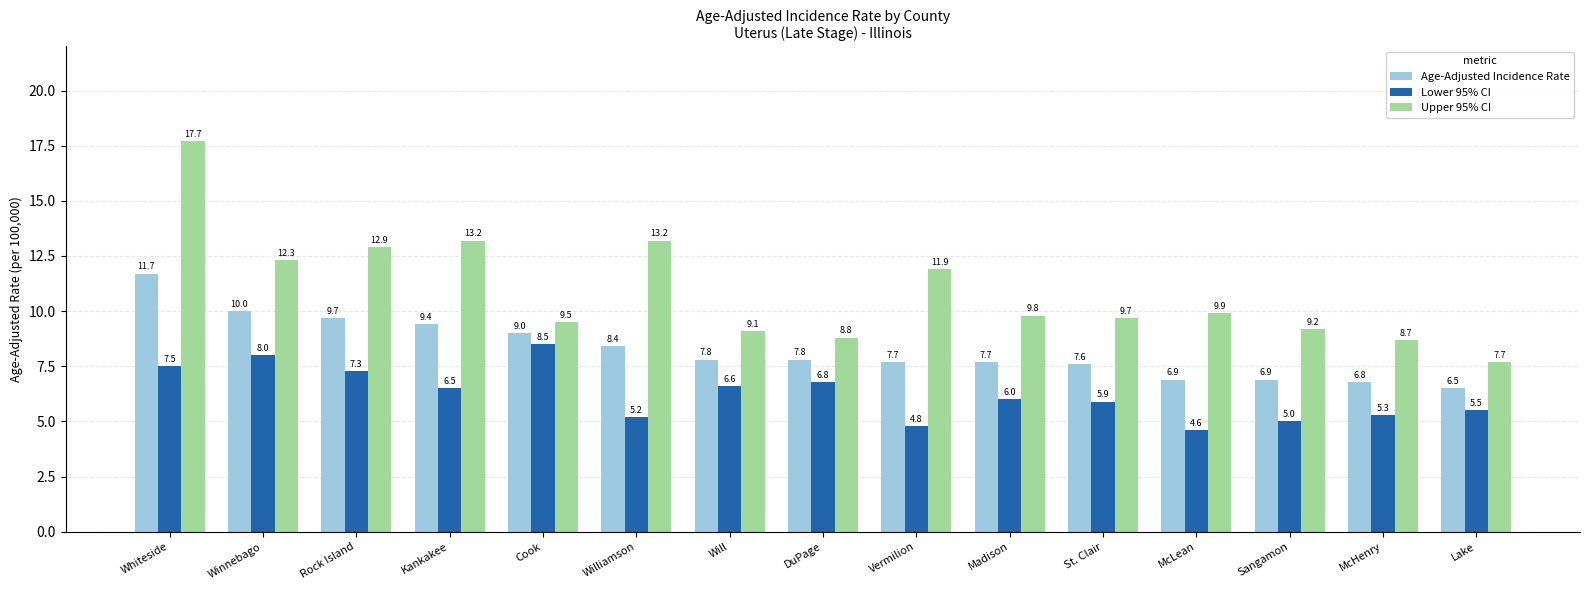

List the labels in order of Lower 95% CI value, smallest first.

McLean, Vermilion, Sangamon, Williamson, McHenry, Lake, St. Clair, Madison, Kankakee, Will, DuPage, Rock Island, Whiteside, Winnebago, Cook